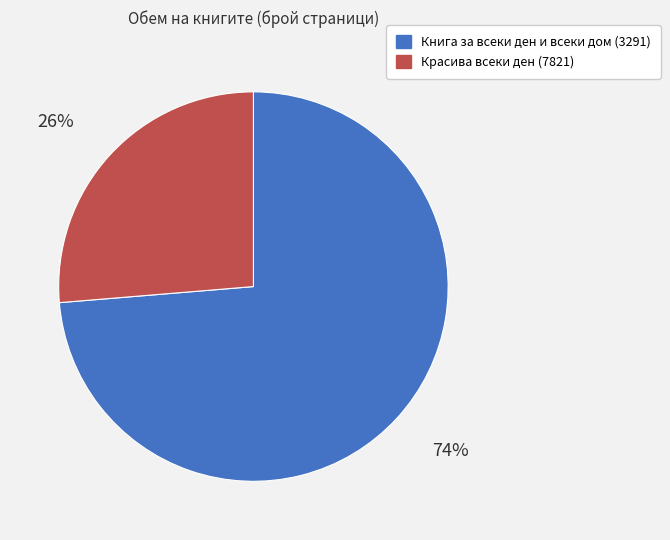

What is the largest slice in the pie chart?

Книга за всеки ден и всеки дом (3291)